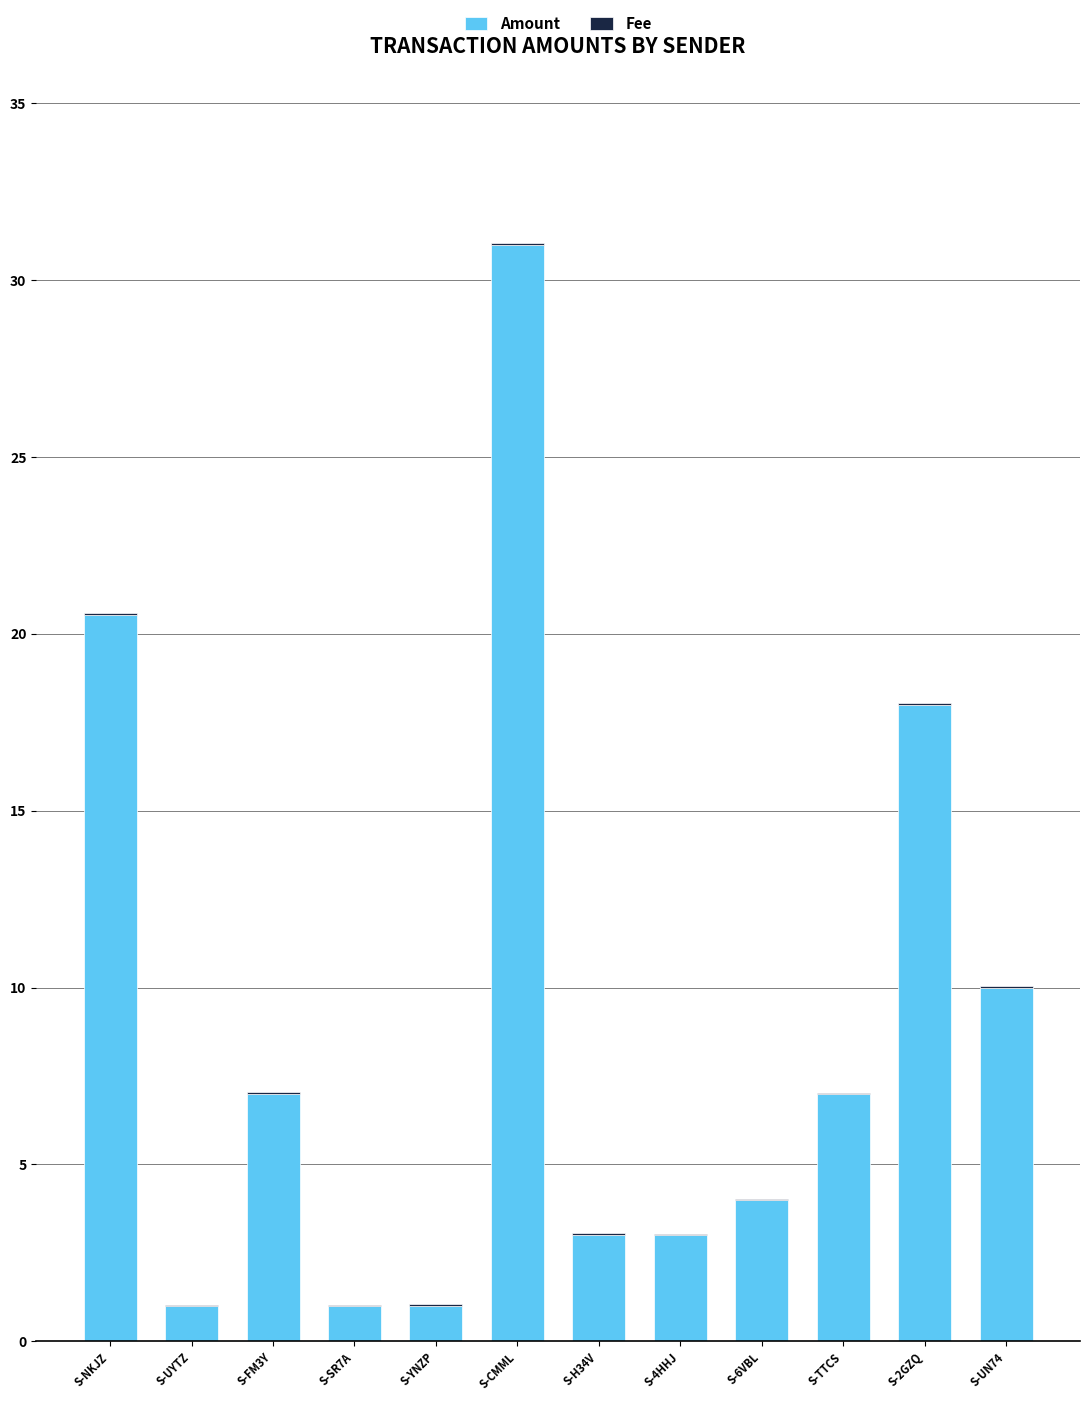

What is the maximum value for Amount?

31.0